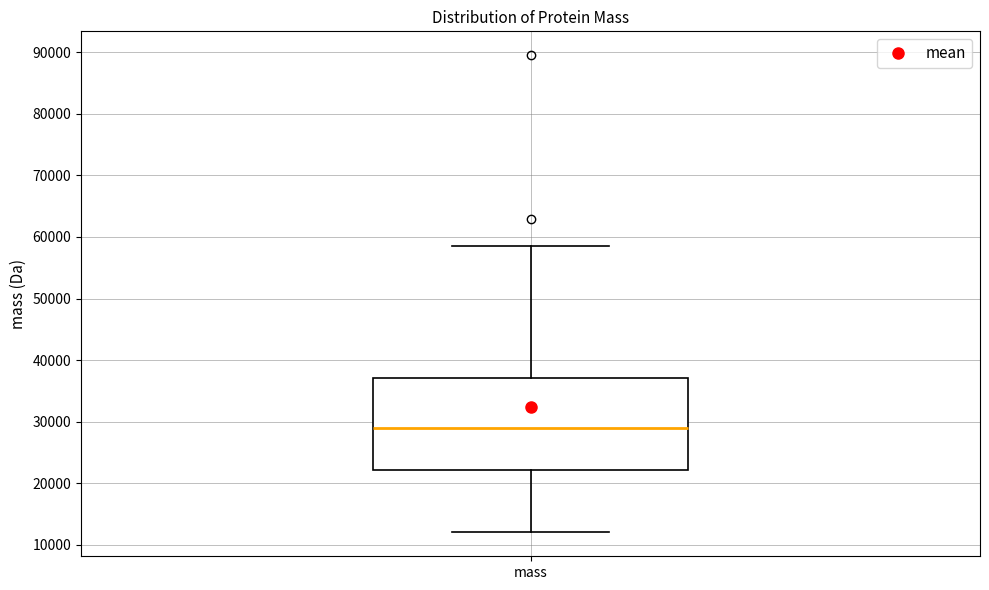

Transcribe this box plot: give where the median line is, the range the box spans, and where the two whiskers end, as read against the y-axis. The values are not printed on the chart, so give them approximately, as read against the axis.

median 29000, box 22000 to 37000, whiskers 12000 to 59000